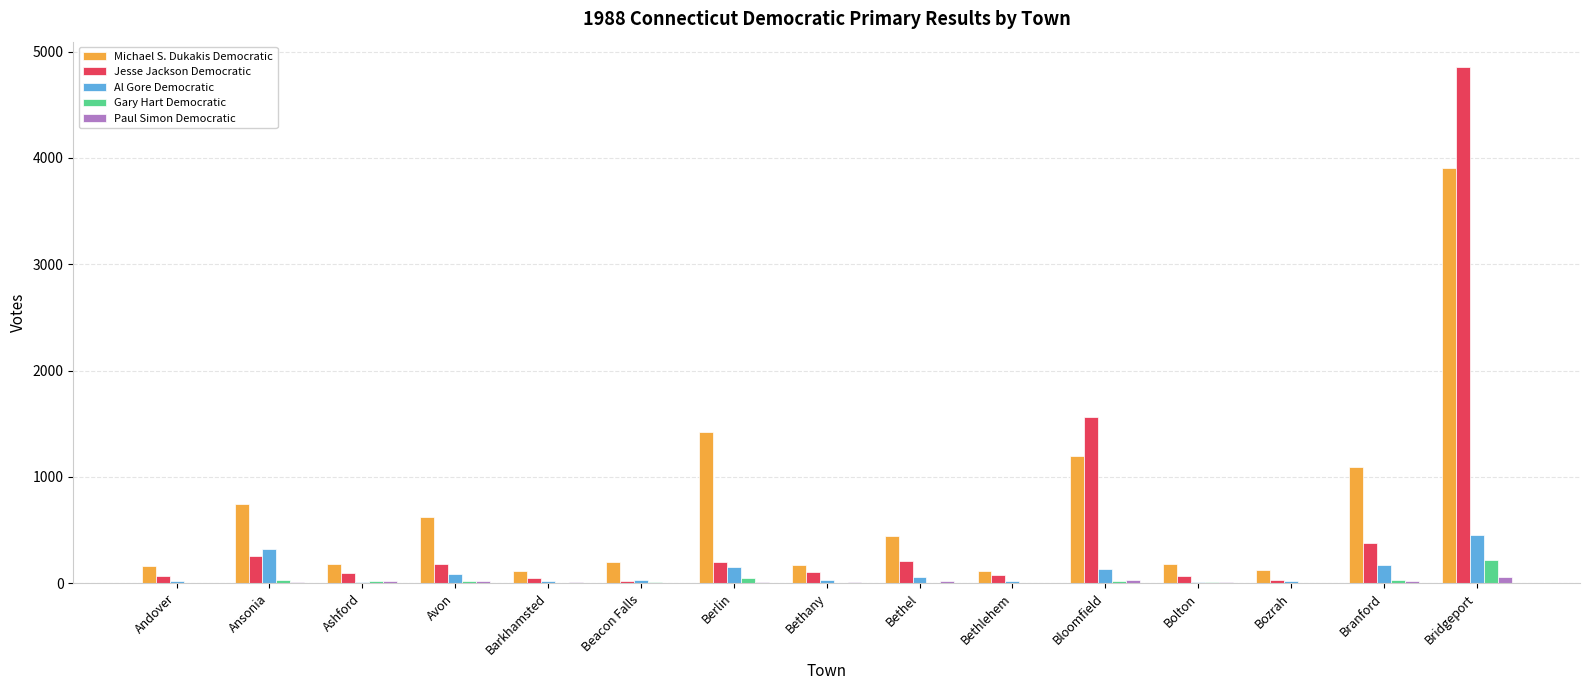

What is the difference between the Paul Simon Democratic values at Andover and Bethany?

4